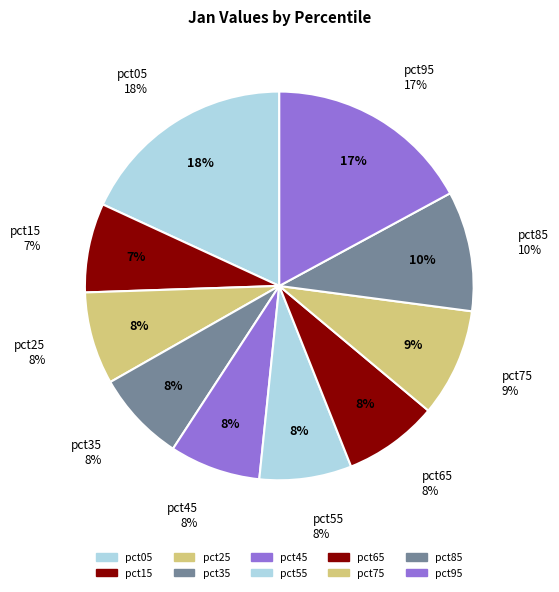

The pct55 slice represents 1% of the pie. True or false?

False